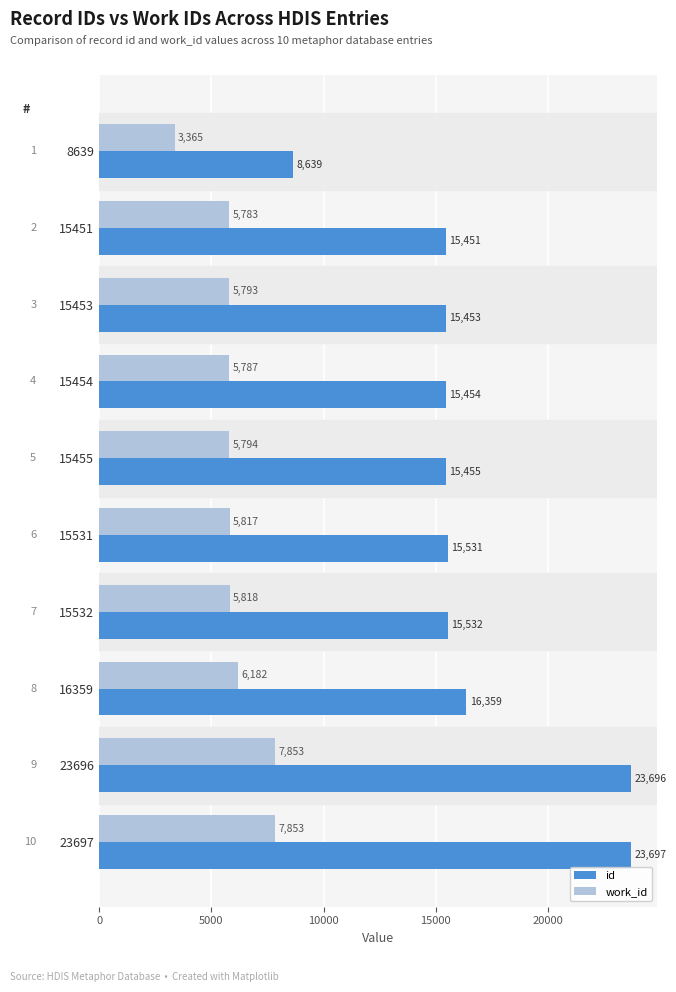

At how many categories does at least one series exceed 18446?

2